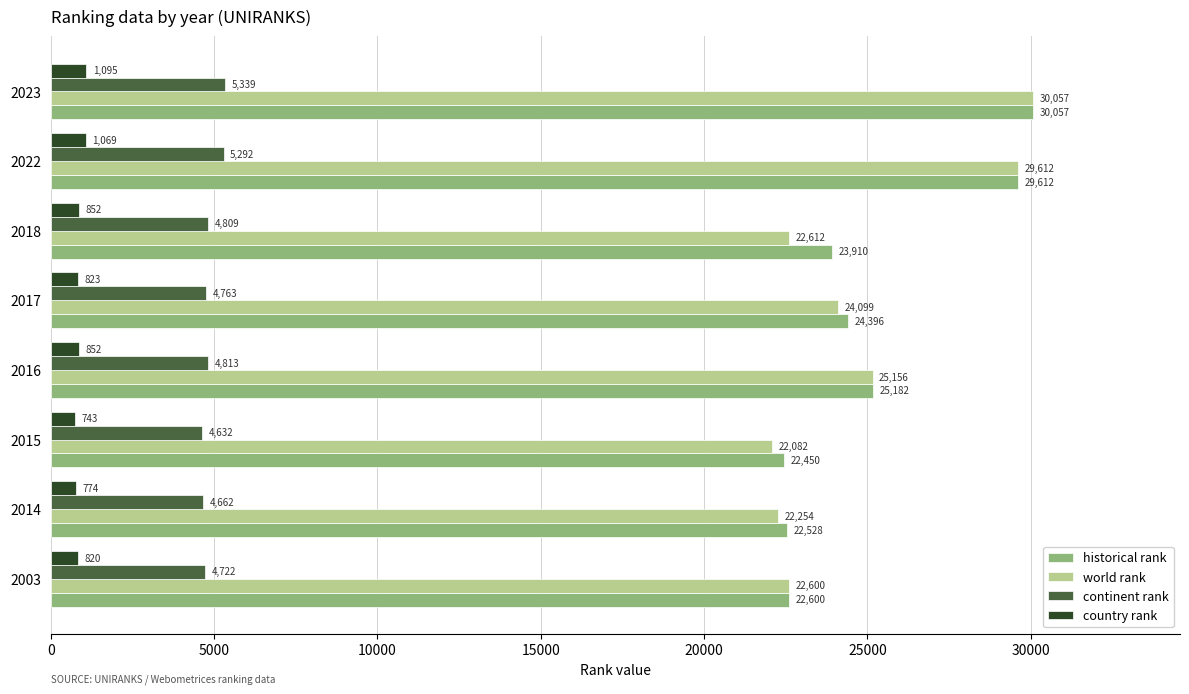

The continent rank series shows 4722.0 at 2003. True or false?

True